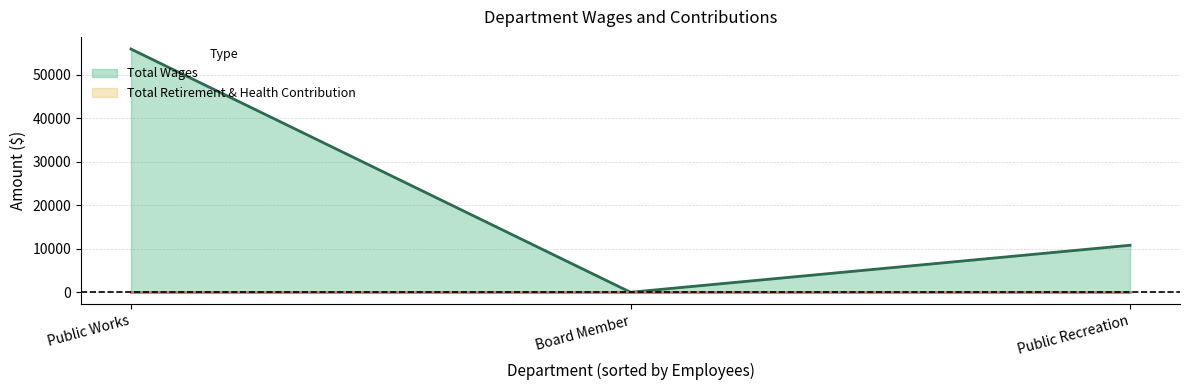

Rank the series by their average value, from highest to lowest.

Total Wages, Total Retirement & Health Contribution